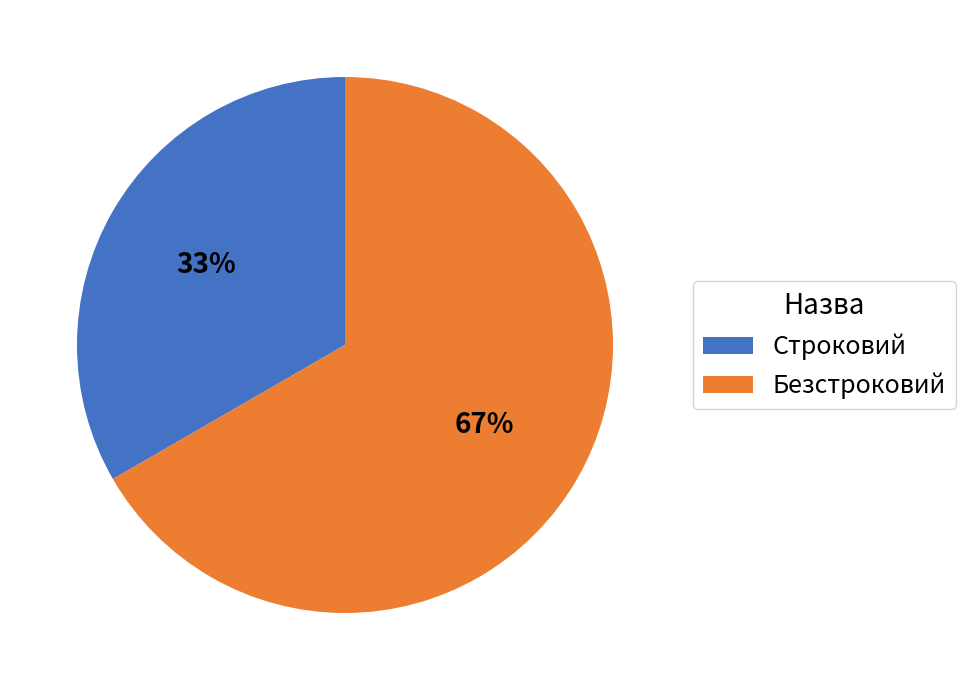

Is it true that Строковий is 33% of the pie?

True